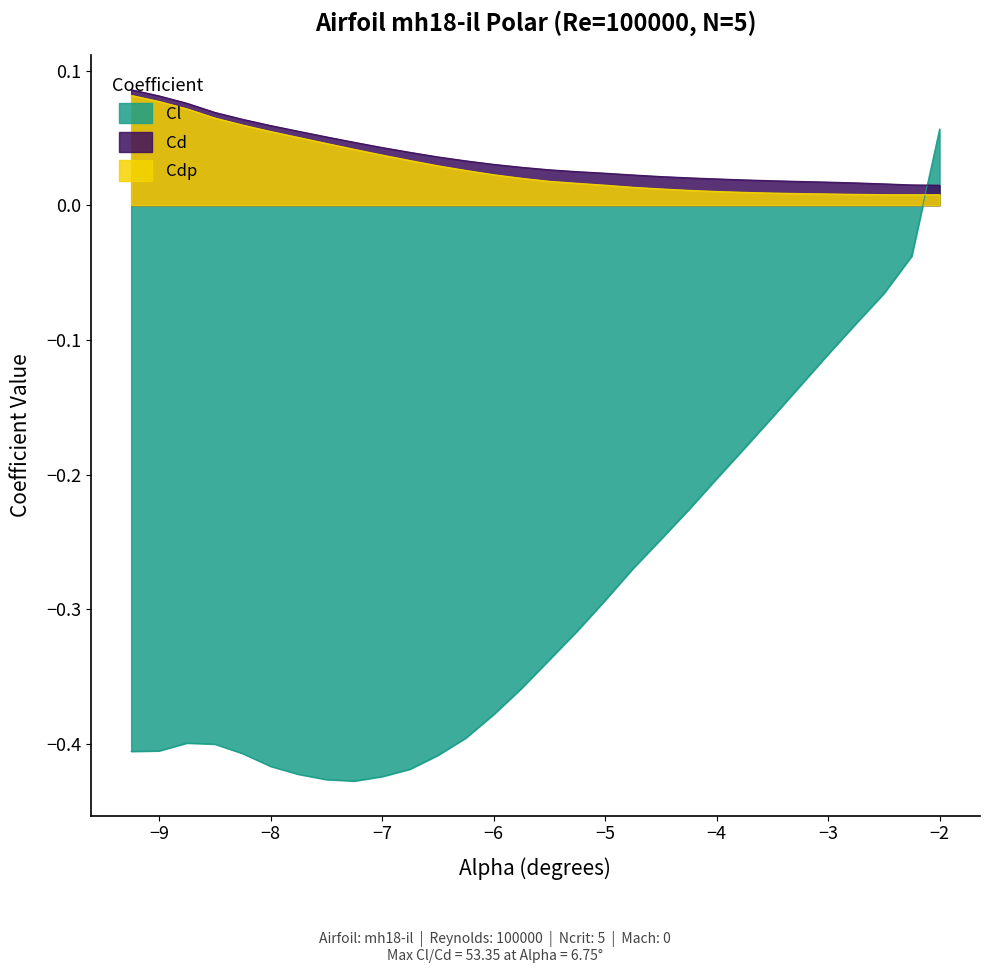

What is the maximum value for Cdp?

0.1